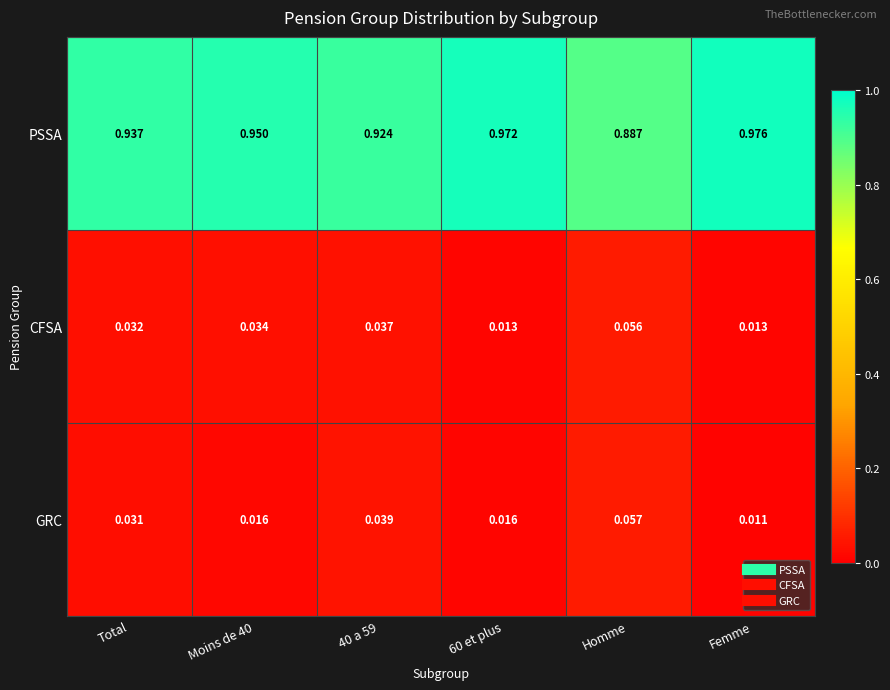

List the series in order of their peak value, highest first.

PSSA, GRC, CFSA